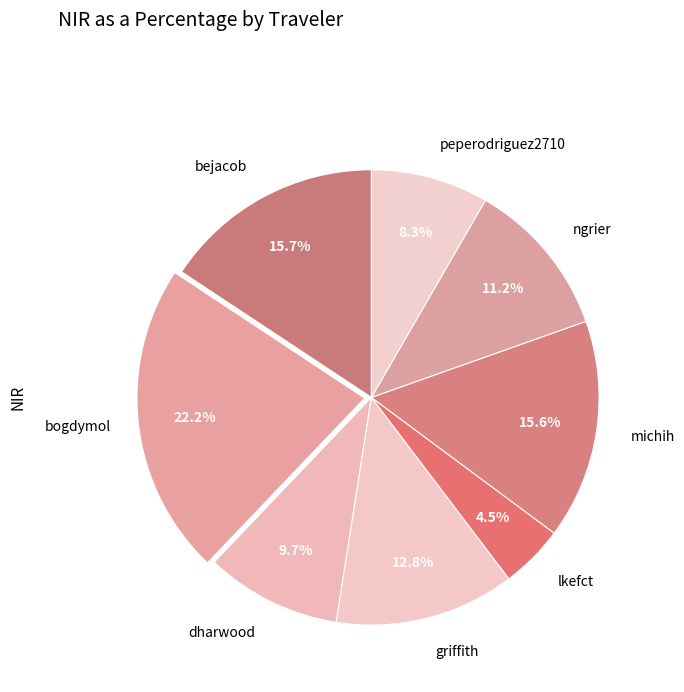

Does ngrier account for over 50% of the chart?

No